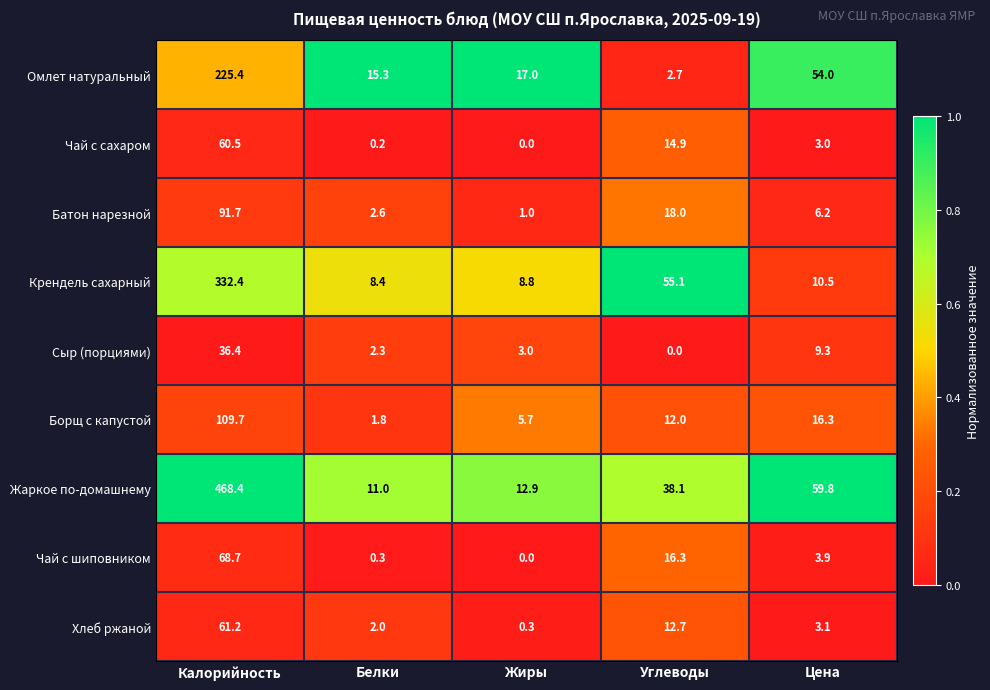

At which label does Хлеб ржаной reach its peak?

Калорийность